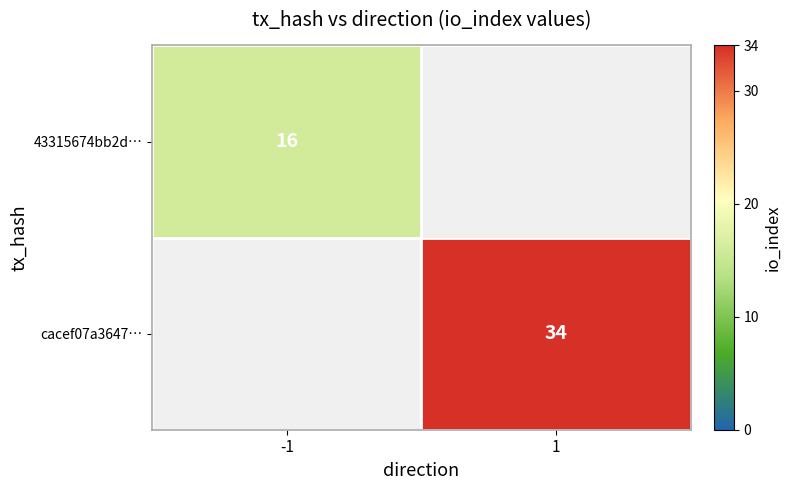

The 43315674bb2d… series shows 6 at -1. True or false?

False